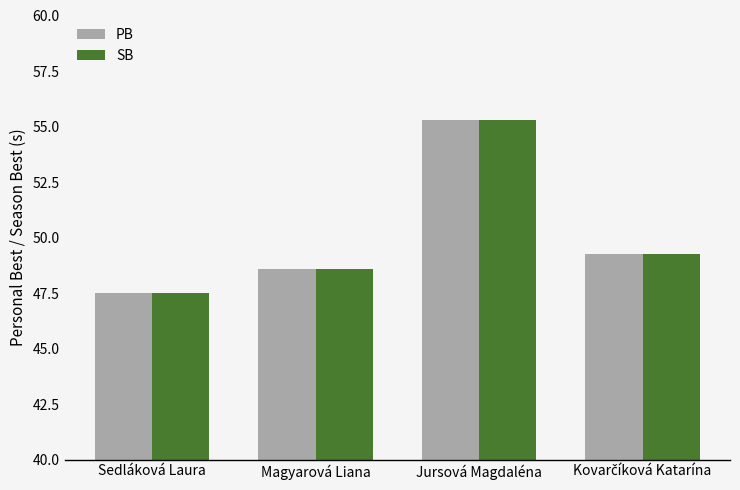

Is it true that PB equals 48.6 at Magyarová Liana?

True